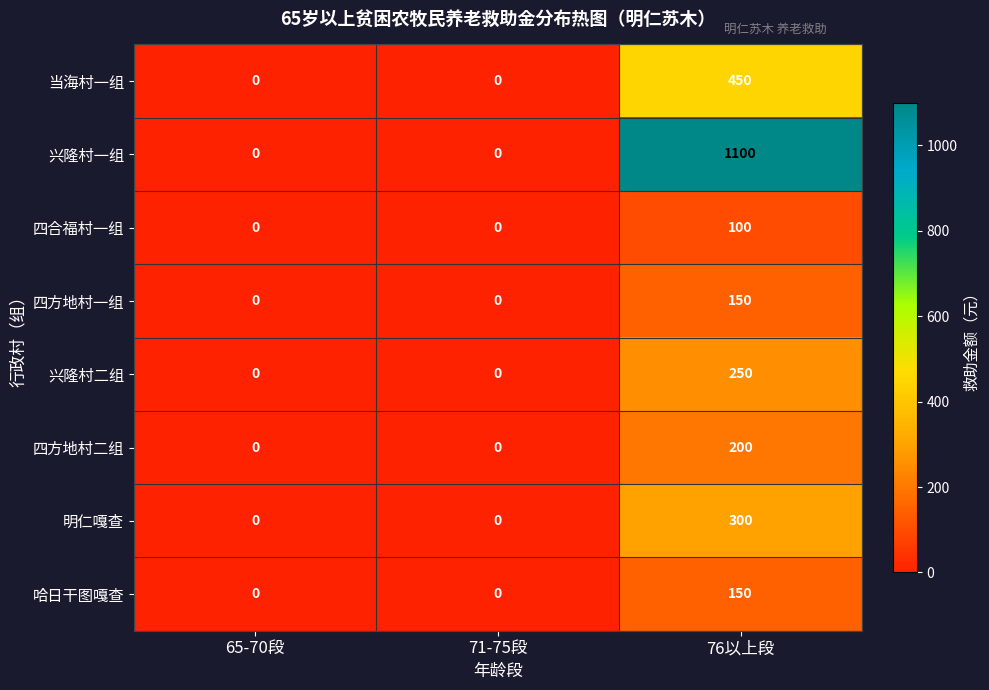

The value of 兴隆村二组 at 65-70段 is 170. True or false?

False